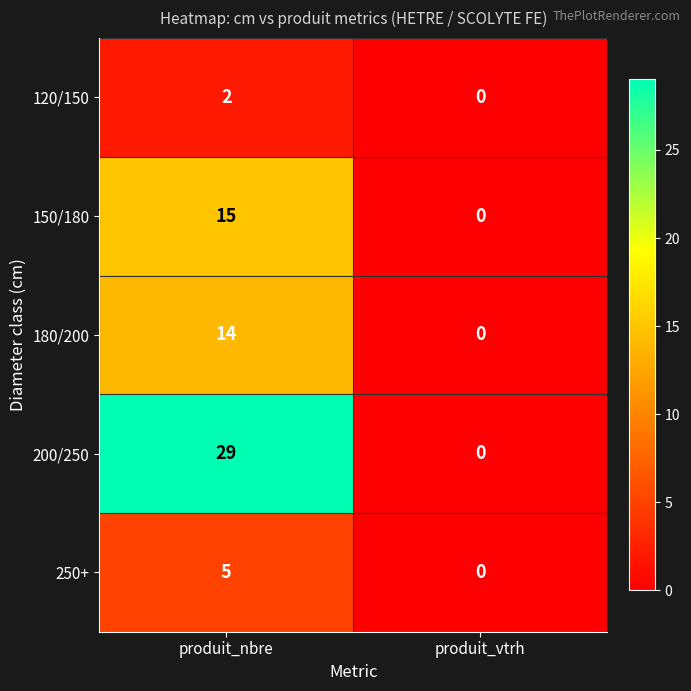

What is the difference between the maximum and minimum values in the 180/200 series?

14